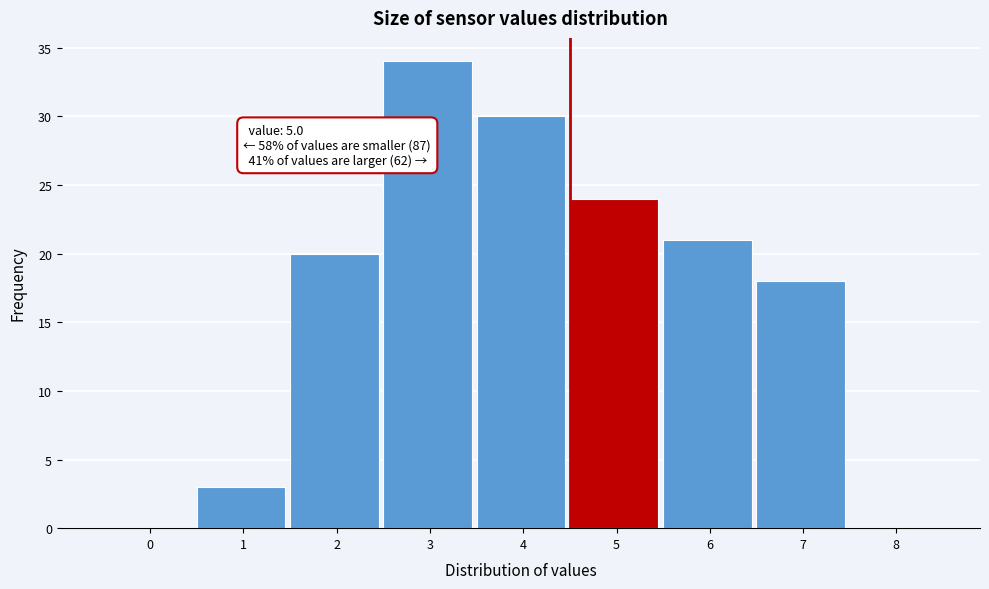

Reading left to right, extract all data points from this chart.

0=0	1=3	2=20	3=34	4=30	5=24	6=21	7=18	8=0